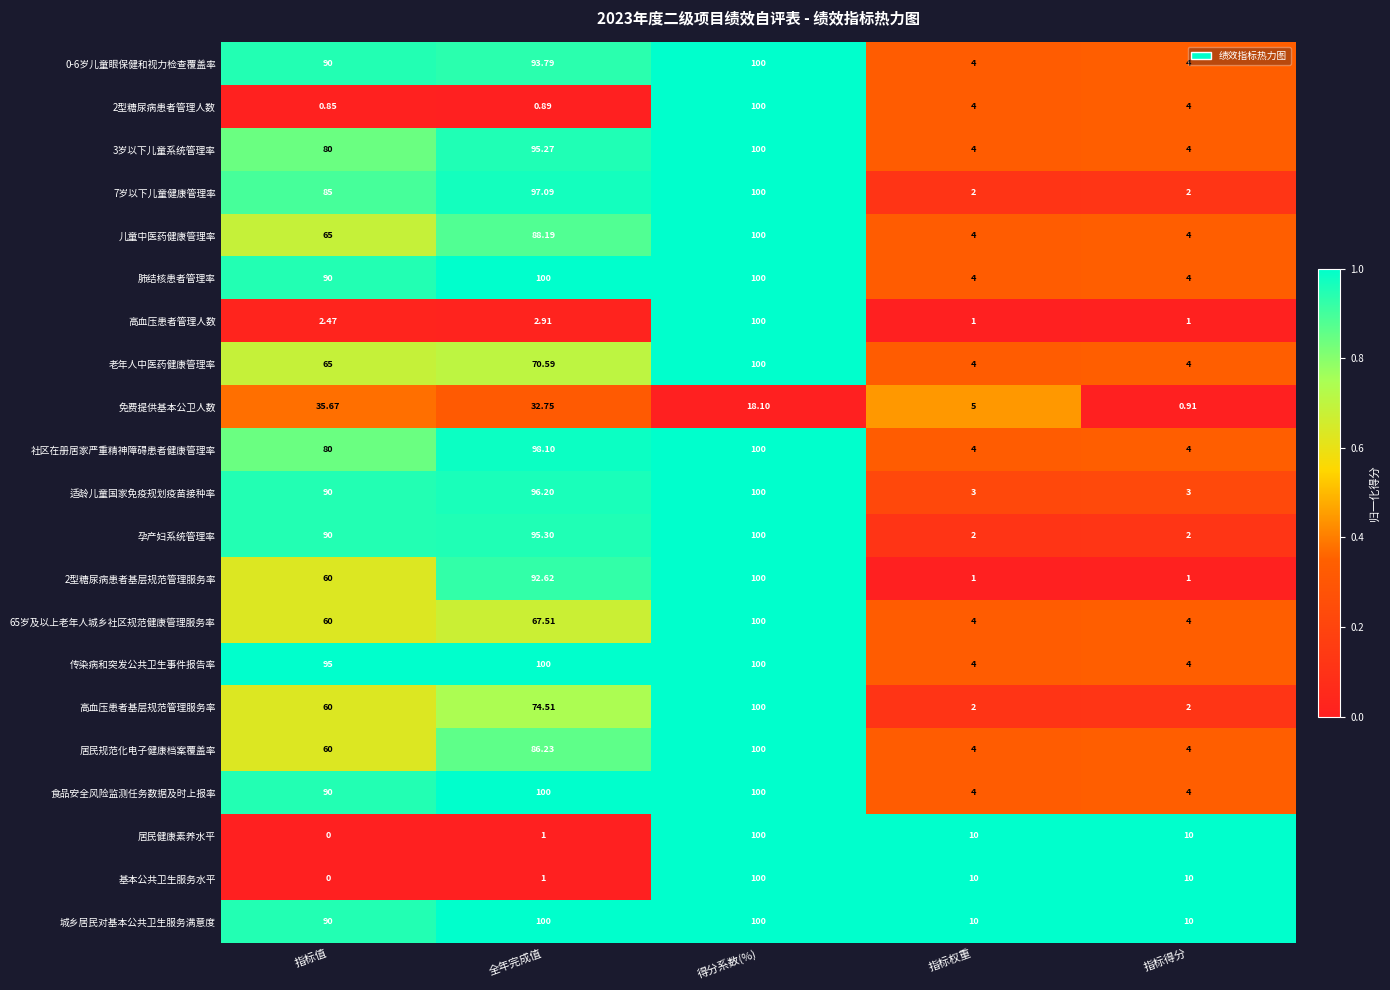

At which category is the sum across all series the highest?

得分系数(%)